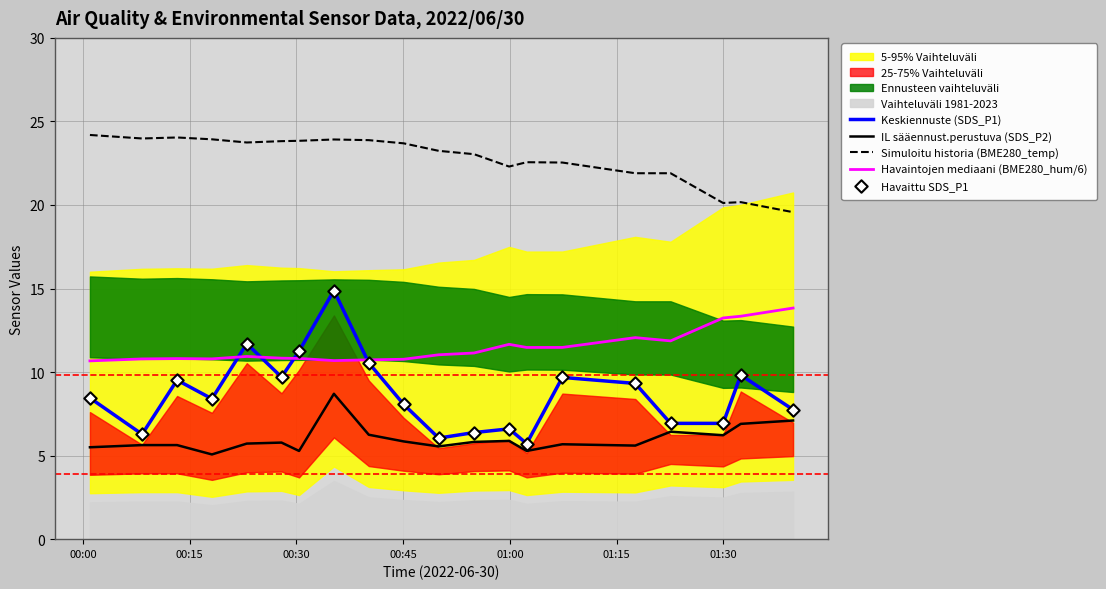

Which series contains the highest Y value?

Simuloitu historia (BME280_temp)